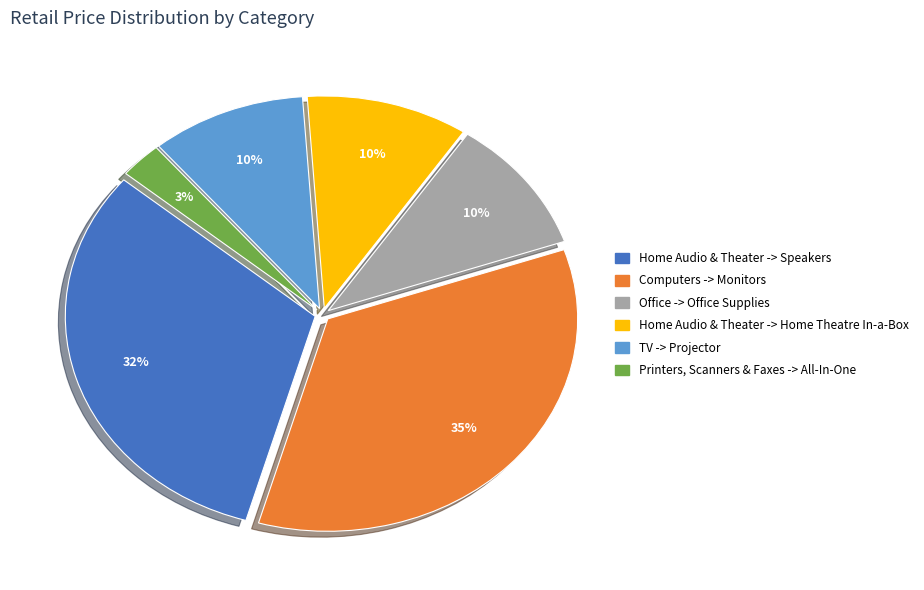

Approximately how many times larger is the value at Printers, Scanners & Faxes -> All-In-One compared to TV -> Projector?

0.3